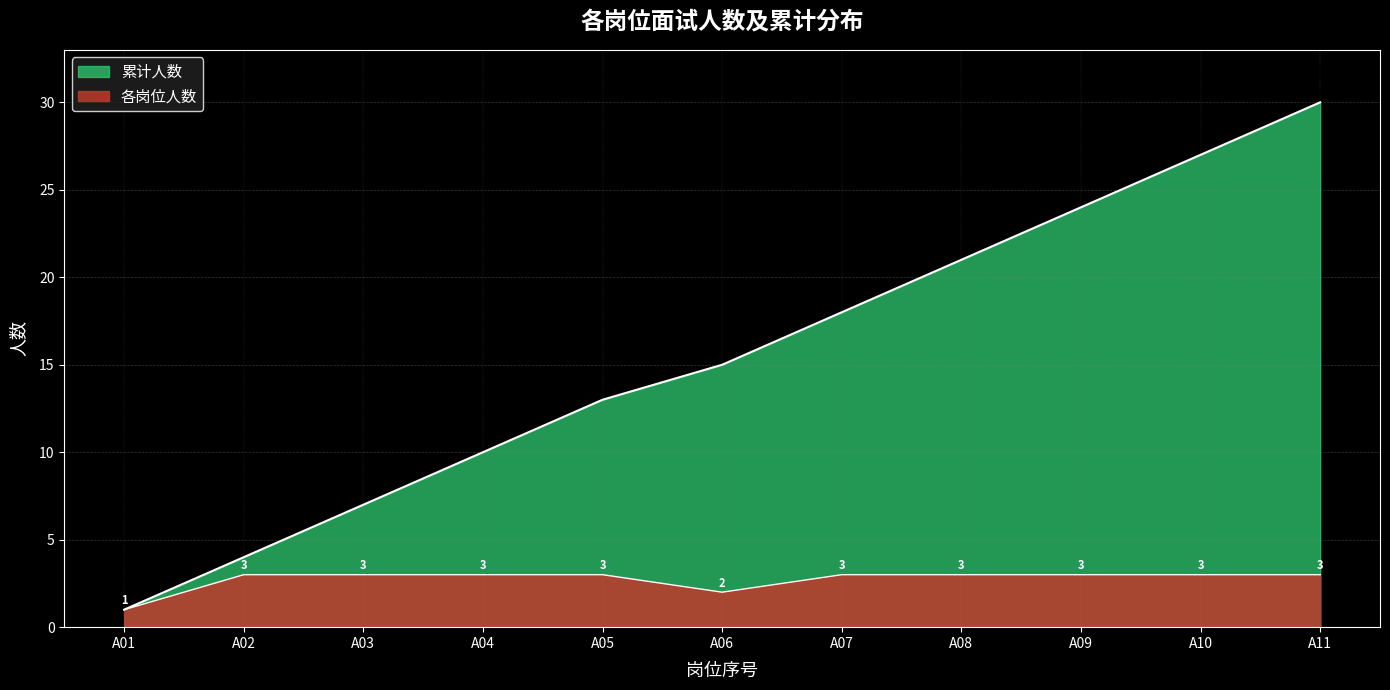

Reading right to left, transcribe all the data shown in this chart.

3	3	3	3	3	2	3	3	3	3	1